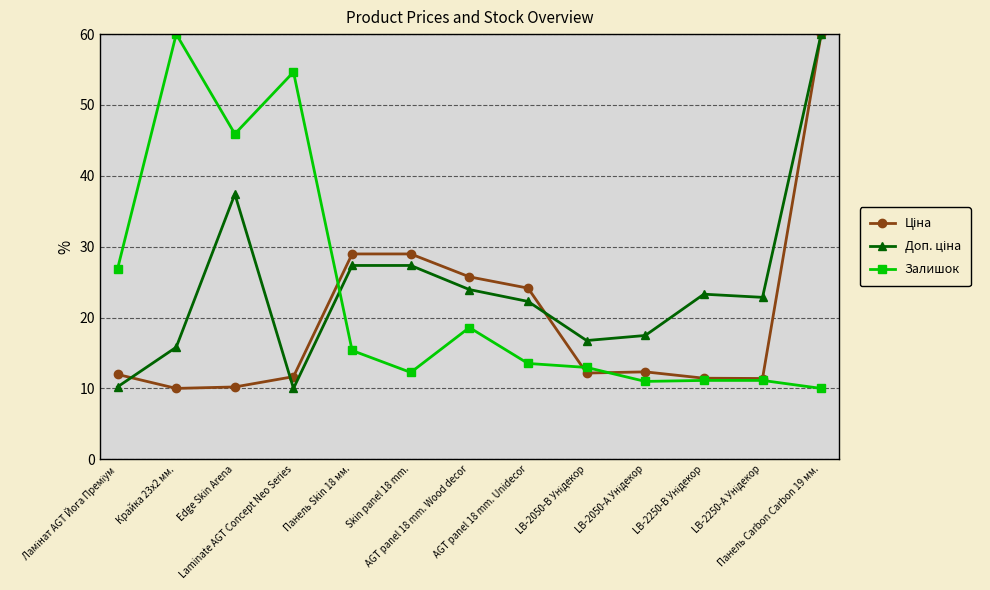

What is the greatest value displayed?

60.0